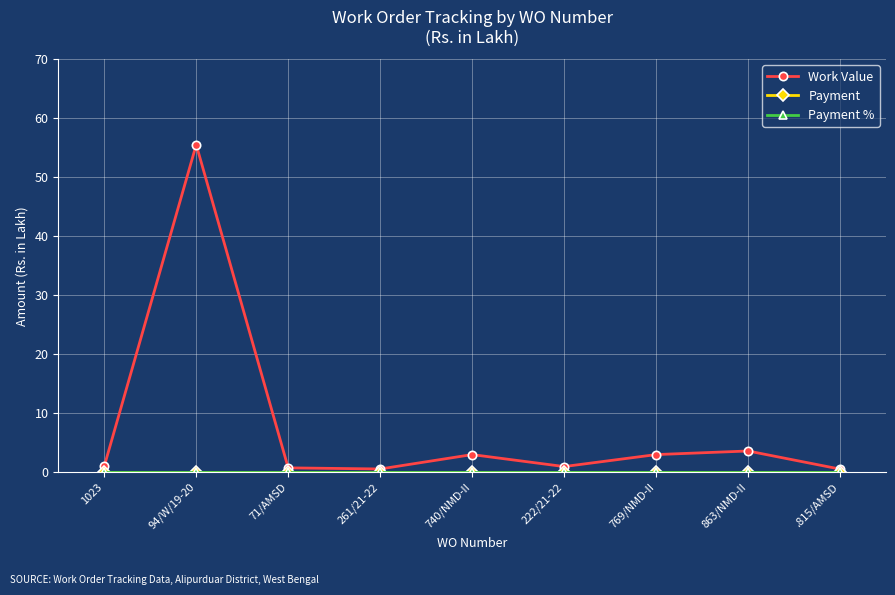

What are all the series names shown in the legend?

Work Value, Payment, Payment %